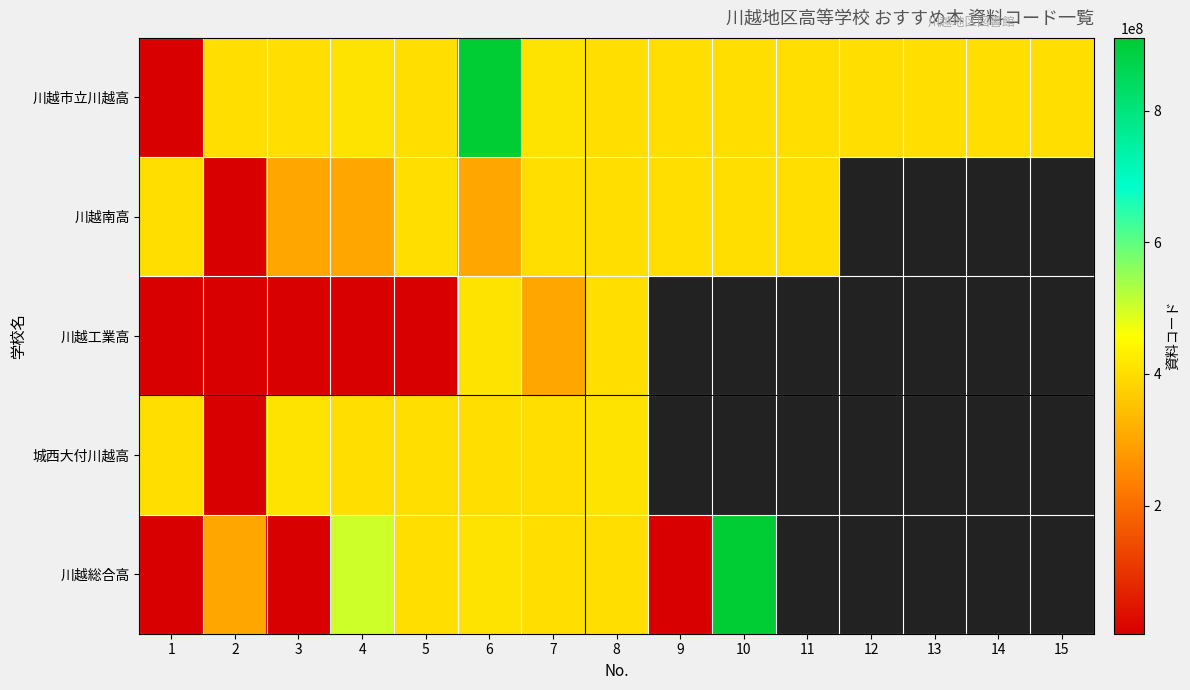

What is the maximum value for 城西大付川越高?

410169619.0